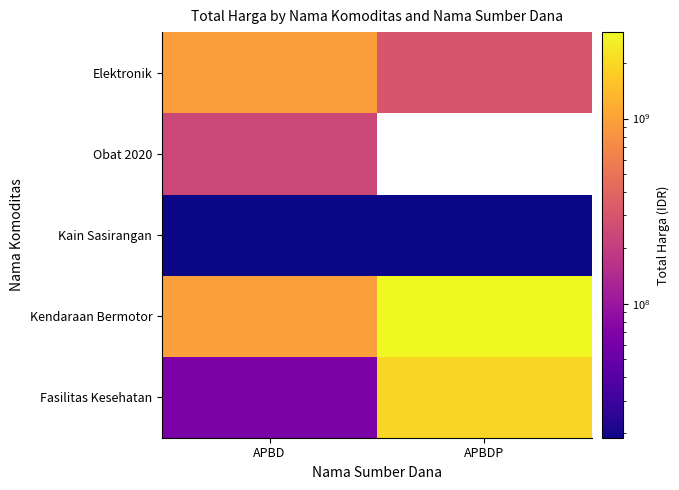

At how many categories does at least one series exceed 1191463304?

1